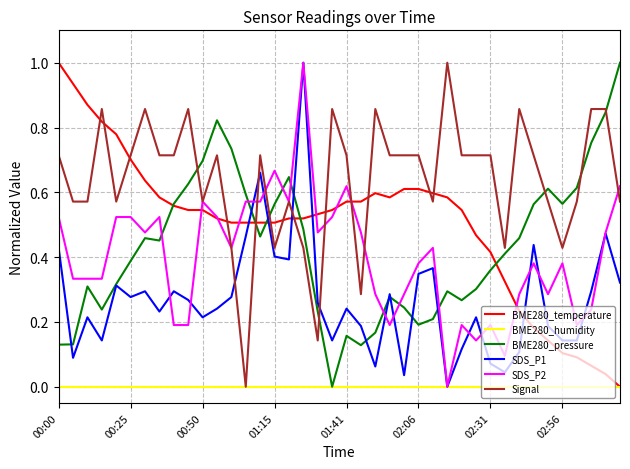

What is the greatest value displayed?

1.0